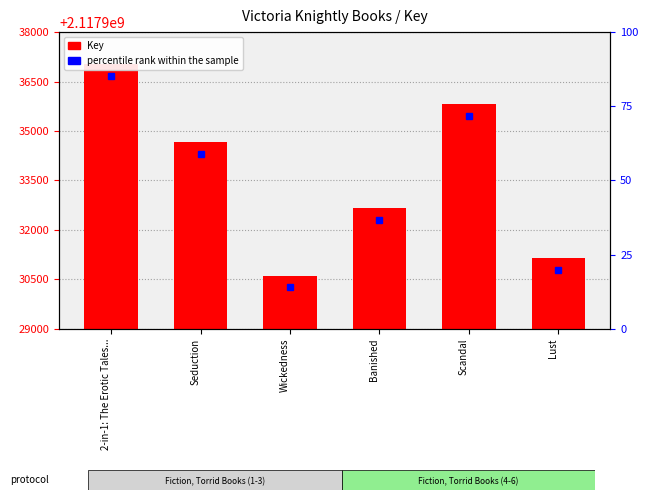

Which category has the lowest value across all series?

Wickedness